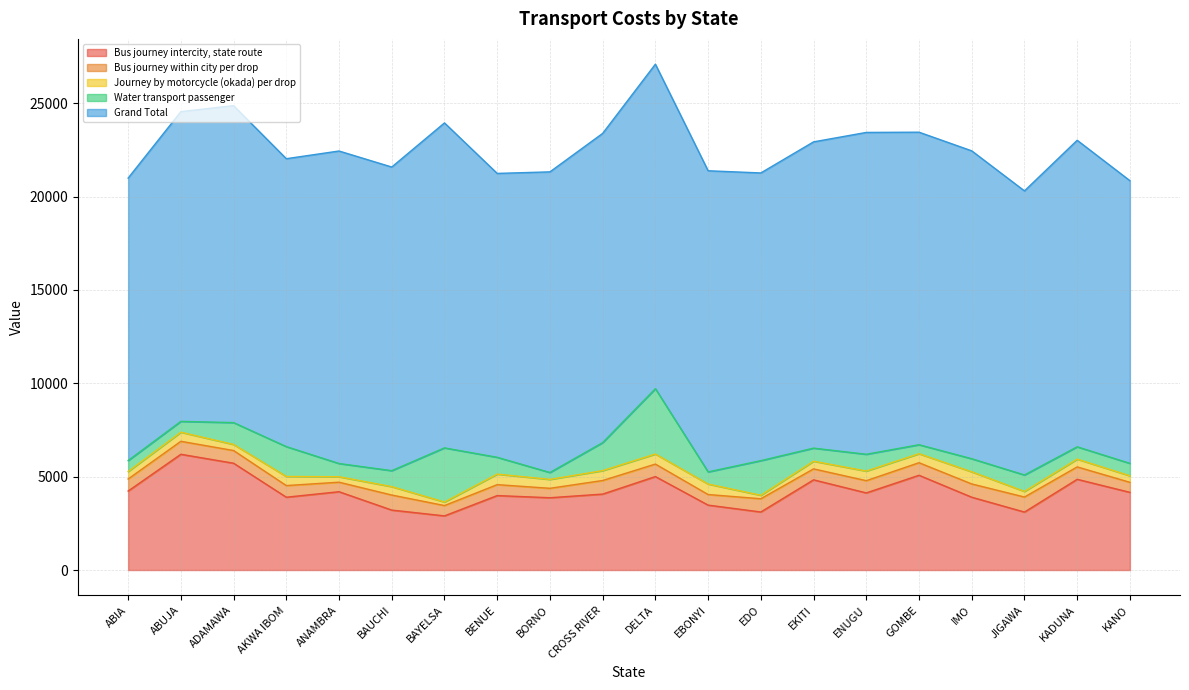

What are all the series names shown in the legend?

Bus journey intercity, state route, Bus journey within city per drop, Journey by motorcycle (okada) per drop, Water transport passenger, Grand Total